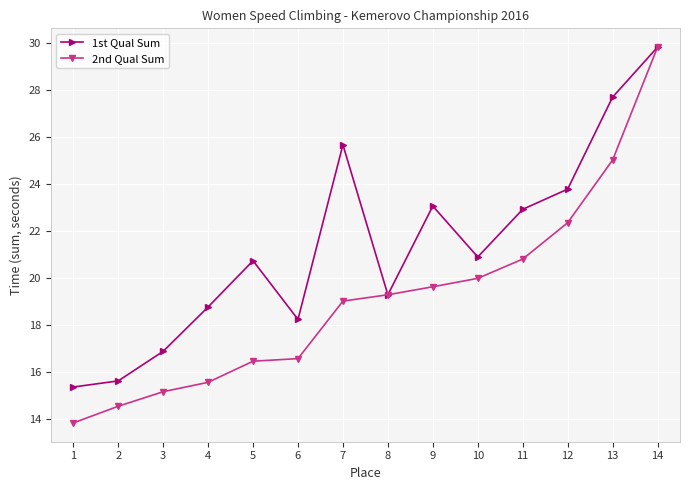

Reading right to left, what are all the values shown in this chart?

1st Qual Sum: 29.8	27.7	23.8	22.9	20.9	23.1	19.3	25.7	18.2	20.7	18.8	16.9	15.6	15.4
2nd Qual Sum: 29.8	25.0	22.4	20.8	20.0	19.6	19.3	19.0	16.6	16.5	15.6	15.2	14.5	13.8